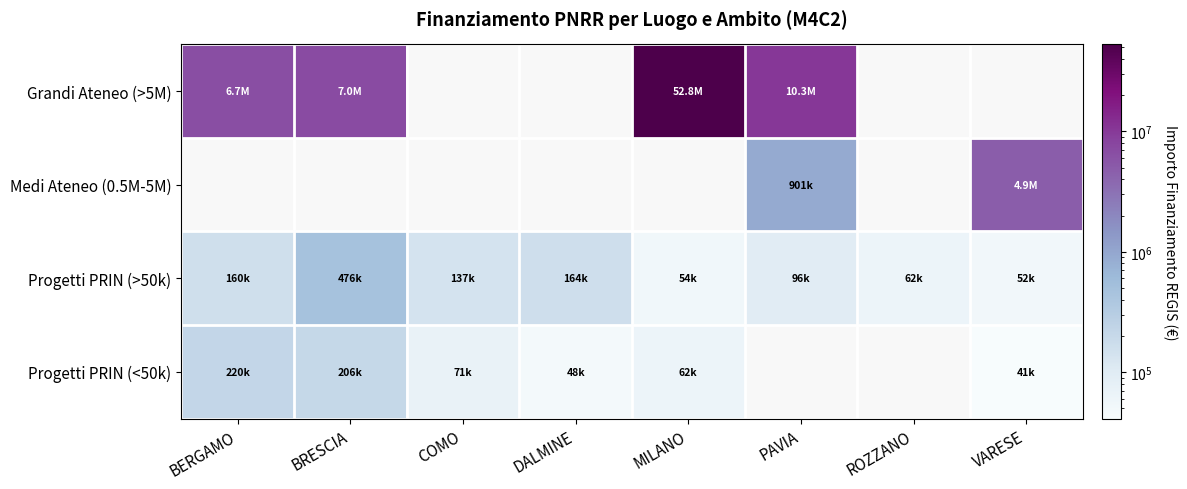

Reading right to left, transcribe all the data shown in this chart.

Grandi Ateneo (>5M): VARESE=0.0	ROZZANO=0.0	PAVIA=10267188.0	MILANO=52776945.0	DALMINE=0.0	COMO=0.0	BRESCIA=7024917.0	BERGAMO=6664665.0
Medi Ateneo (0.5M-5M): VARESE=4863405.0	ROZZANO=0.0	PAVIA=900630.0	MILANO=0.0	DALMINE=0.0	COMO=0.0	BRESCIA=0.0	BERGAMO=0.0
Progetti PRIN (>50k): VARESE=52455.4	ROZZANO=62062.4	PAVIA=96064.0	MILANO=54144.9	DALMINE=164205.6	COMO=137383.6	BRESCIA=476368.1	BERGAMO=160257.5
Progetti PRIN (<50k): VARESE=41196.6	ROZZANO=0.0	PAVIA=0.0	MILANO=61675.8	DALMINE=47794.5	COMO=71379.0	BRESCIA=206134.3	BERGAMO=219684.3